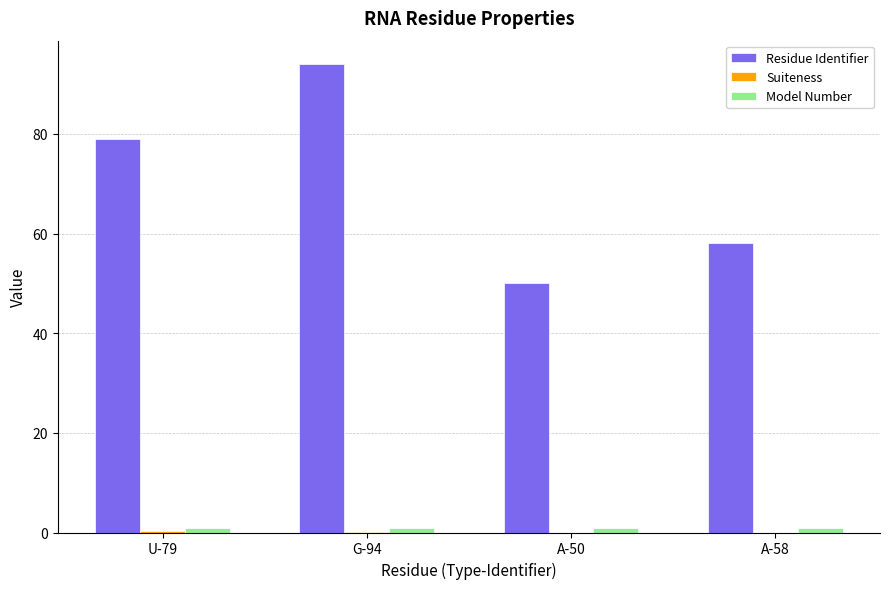

Is it true that Residue Identifier equals 47.7 at G-94?

False